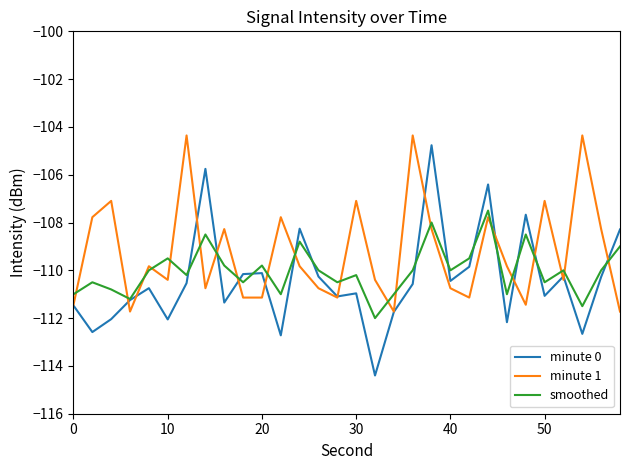

How many values in the minute 0 series exceed -110?

7